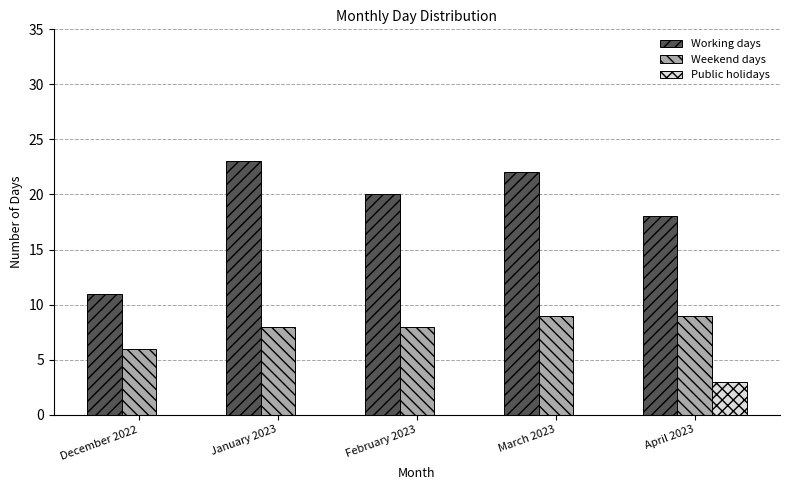

What is the maximum value for Weekend days?

9